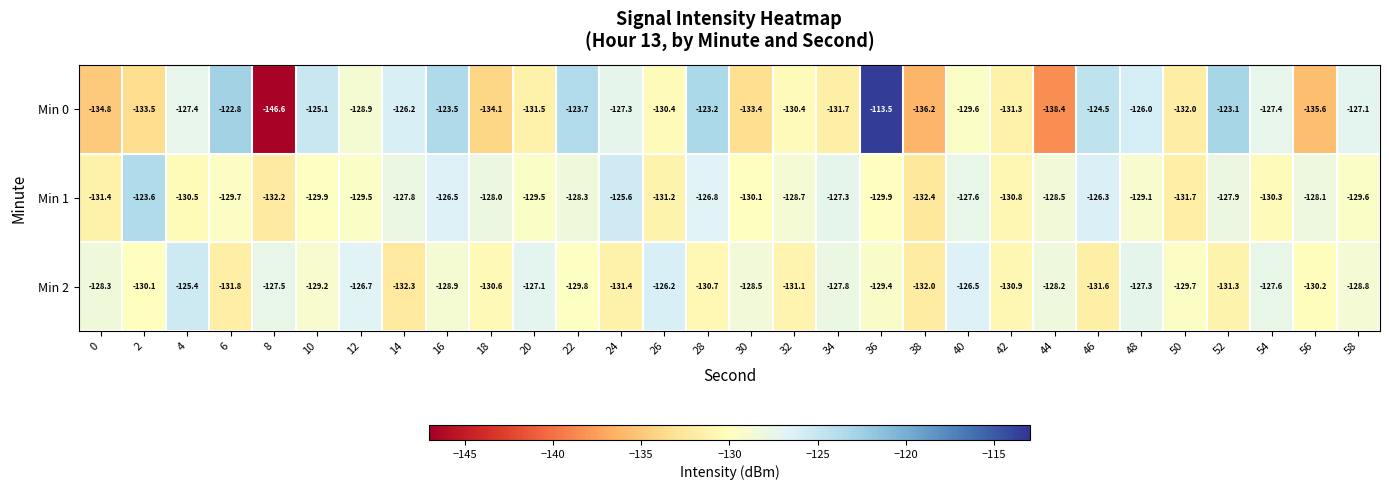

At which category is the sum across all series the highest?

36